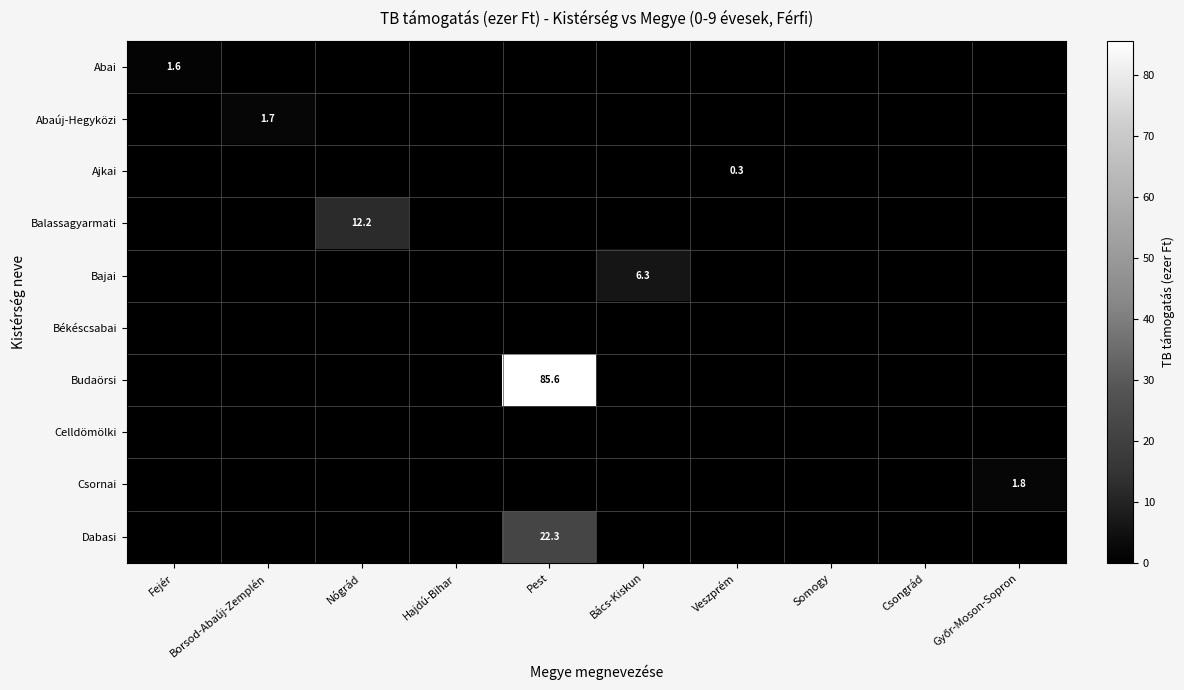

What is the total value across all series at Pest?

107.9